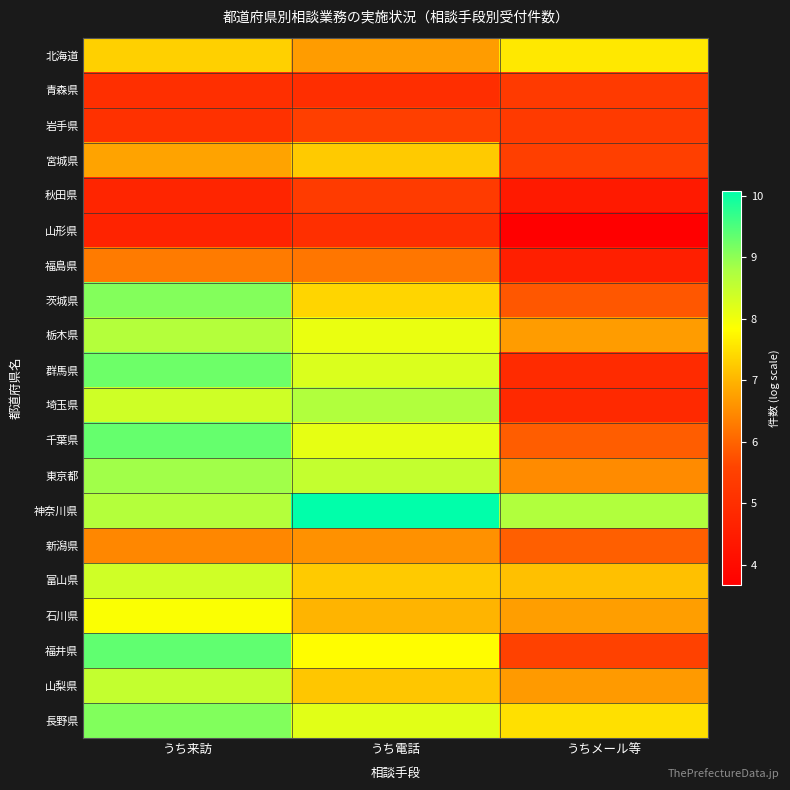

Which category has the highest value across all series?

うち電話